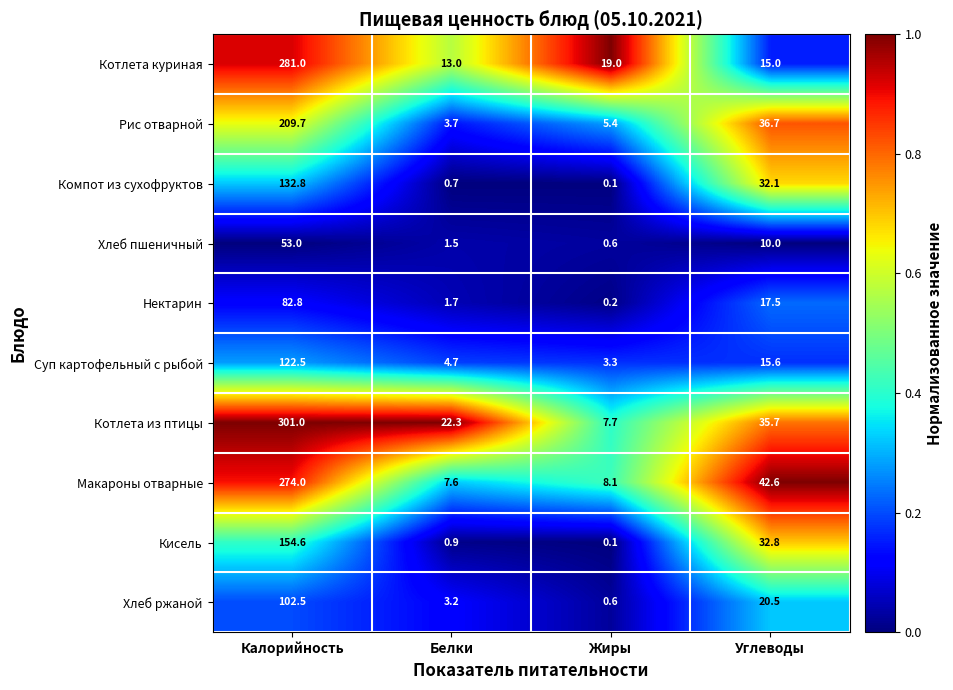

Which series changed the most between Калорийность and Жиры?

Котлета из птицы